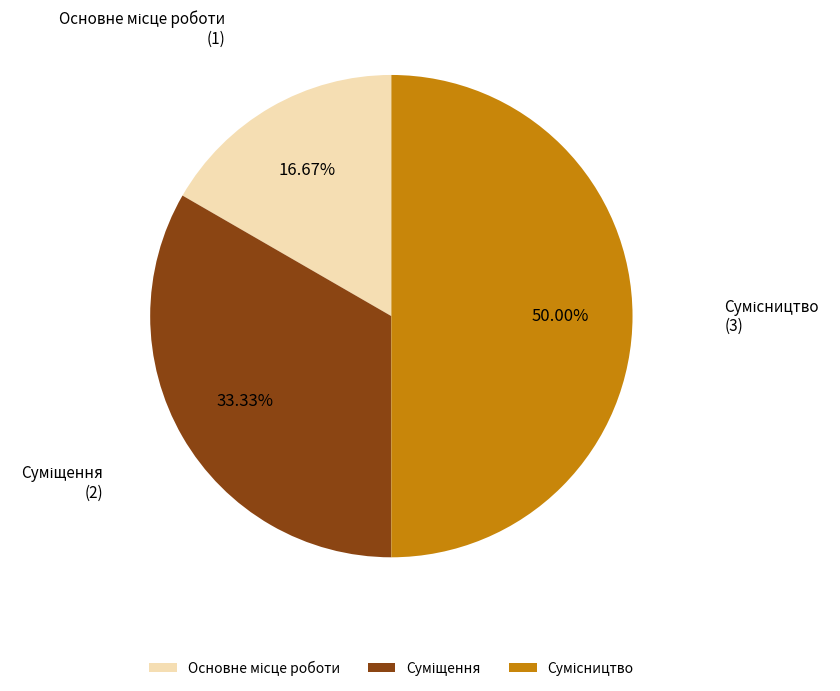

What percentage do Основне місце роботи and Суміщення together represent?

50.0%